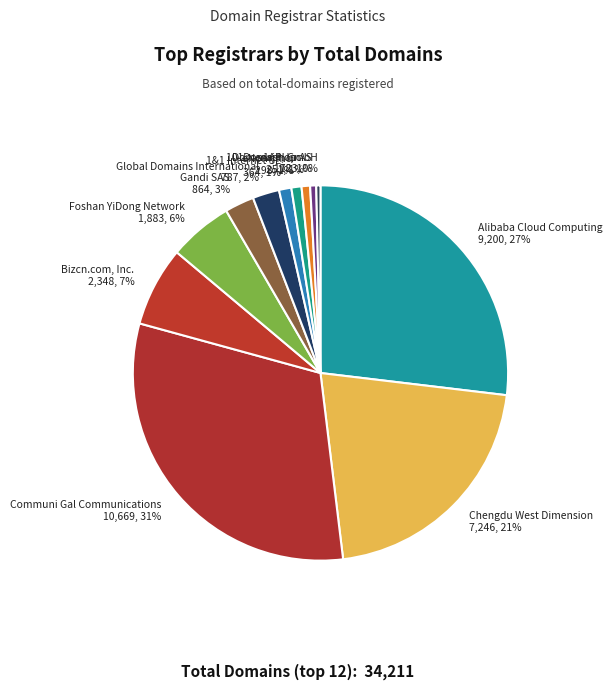

Which slice is the largest?

Communi Gal Communications